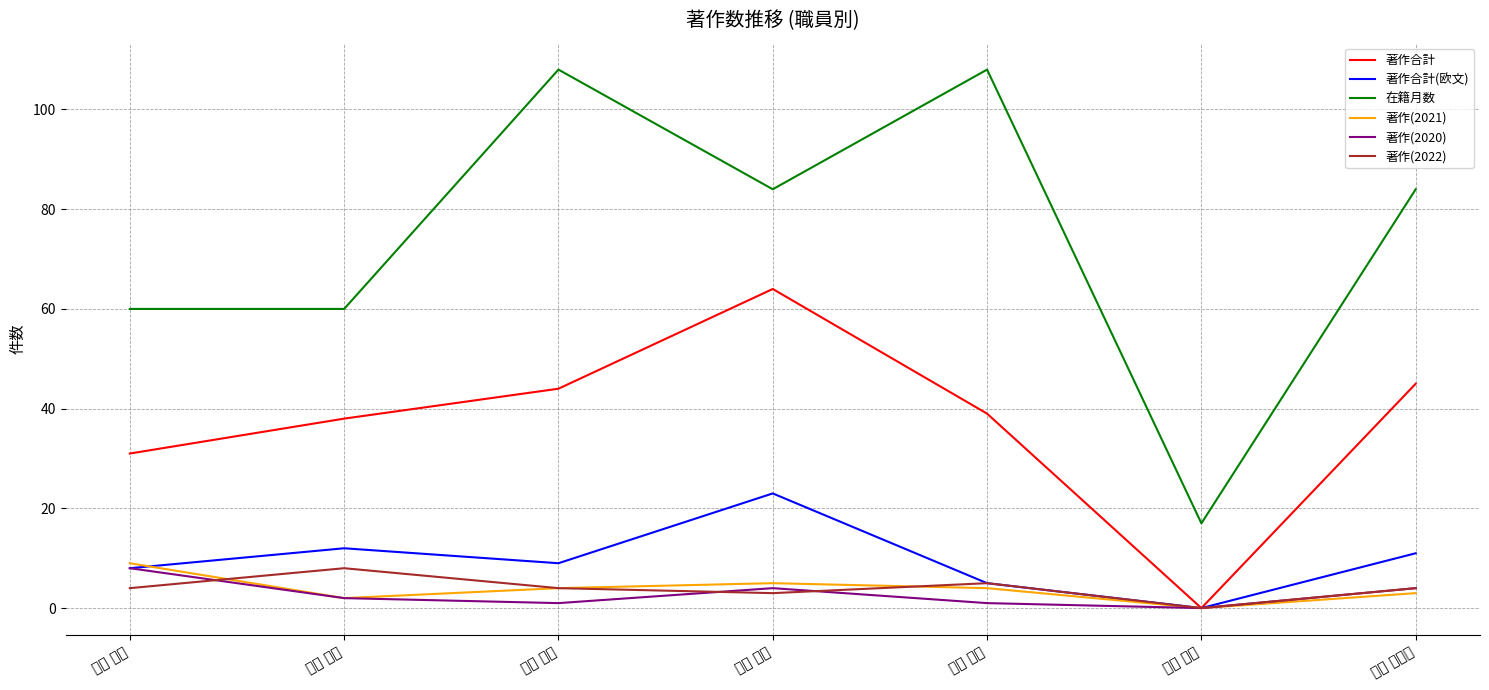

Where is 在籍月数 nearest to the value 62?

岸本 卓大